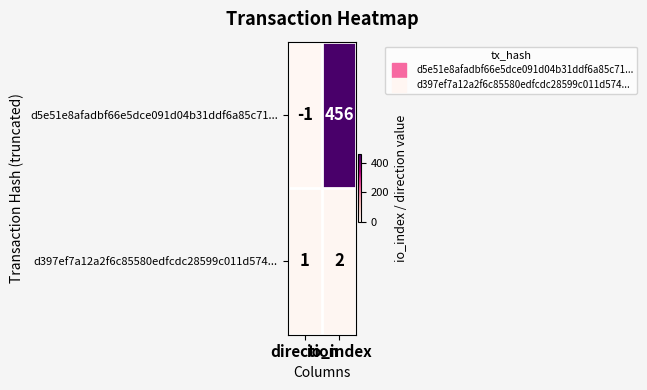

Rank the series by their average value, from highest to lowest.

d5e51e8afadbf66e5dce091d04b31ddf6a85c71..., d397ef7a12a2f6c85580edfcdc28599c011d574...